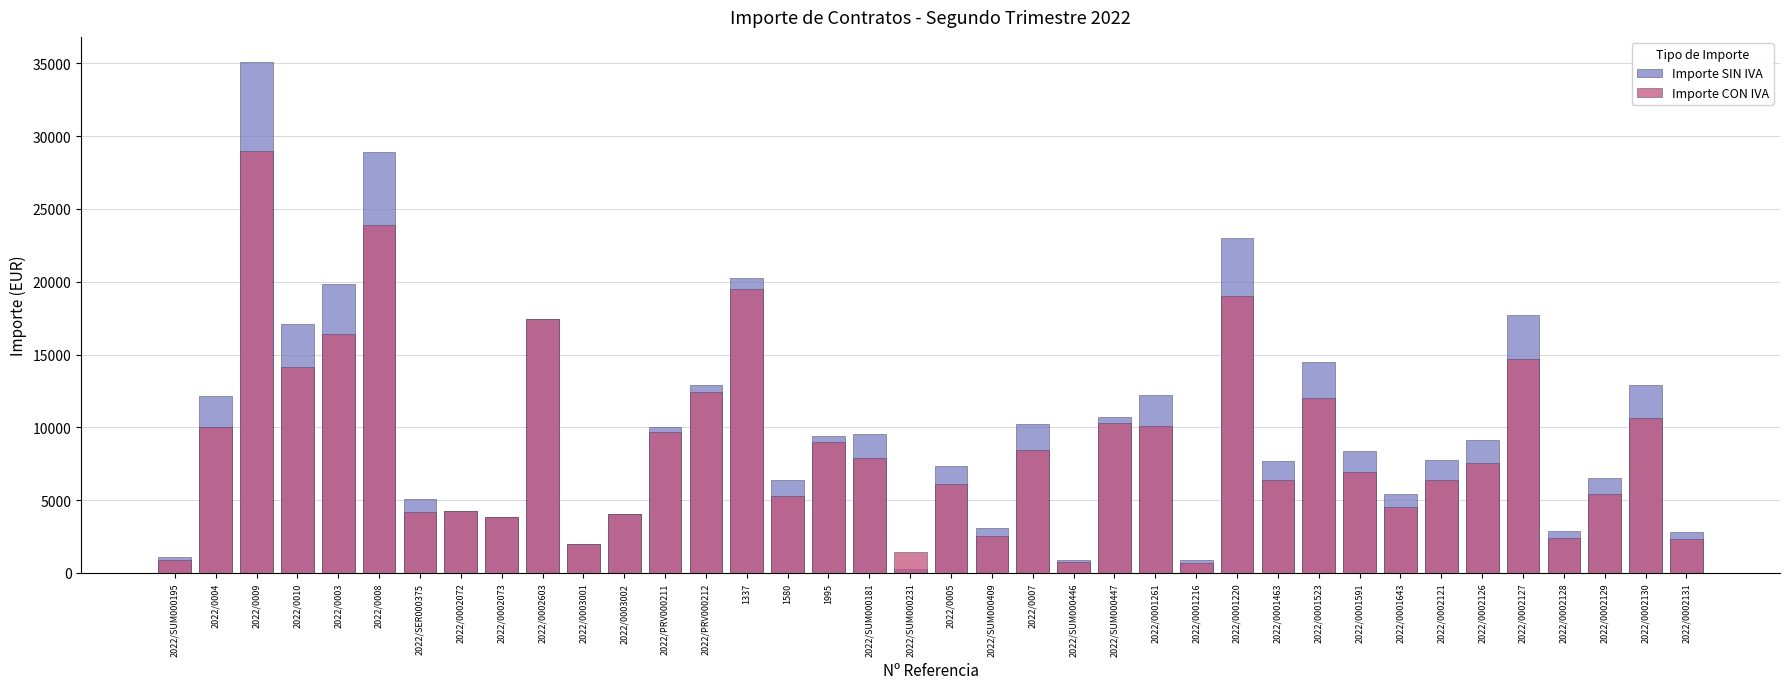

What is the average value of the Importe SIN IVA series?

10104.3